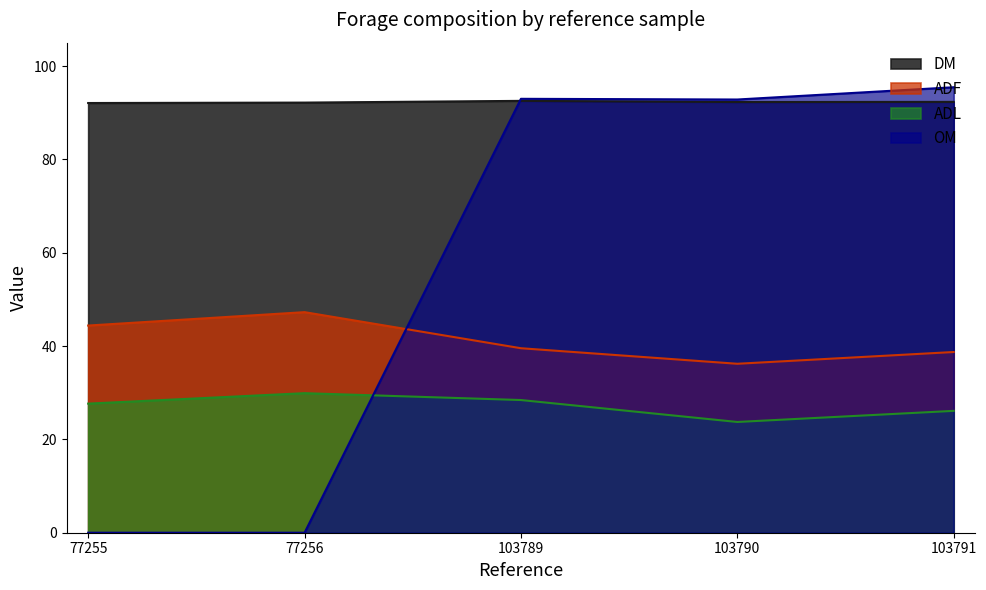

Which series has the largest total across all categories?

DM